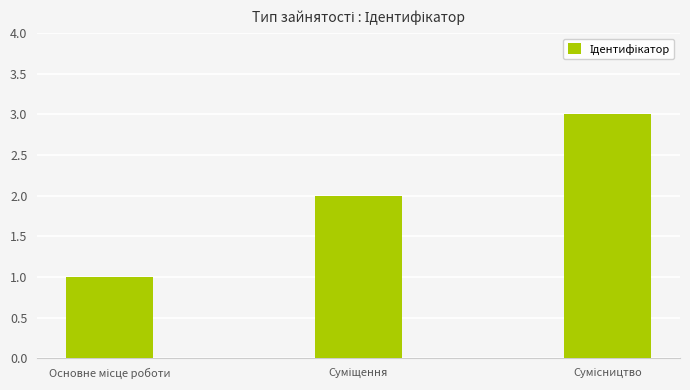

What is the maximum value shown in the chart?

3